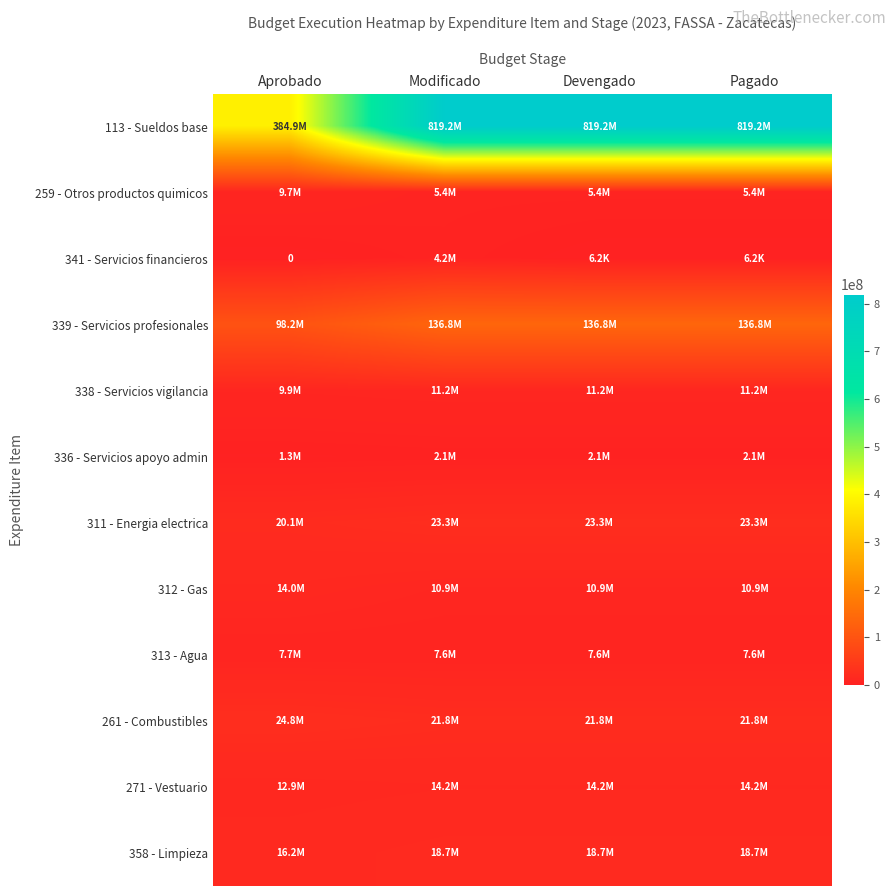

How many distinct data groups are displayed?

12